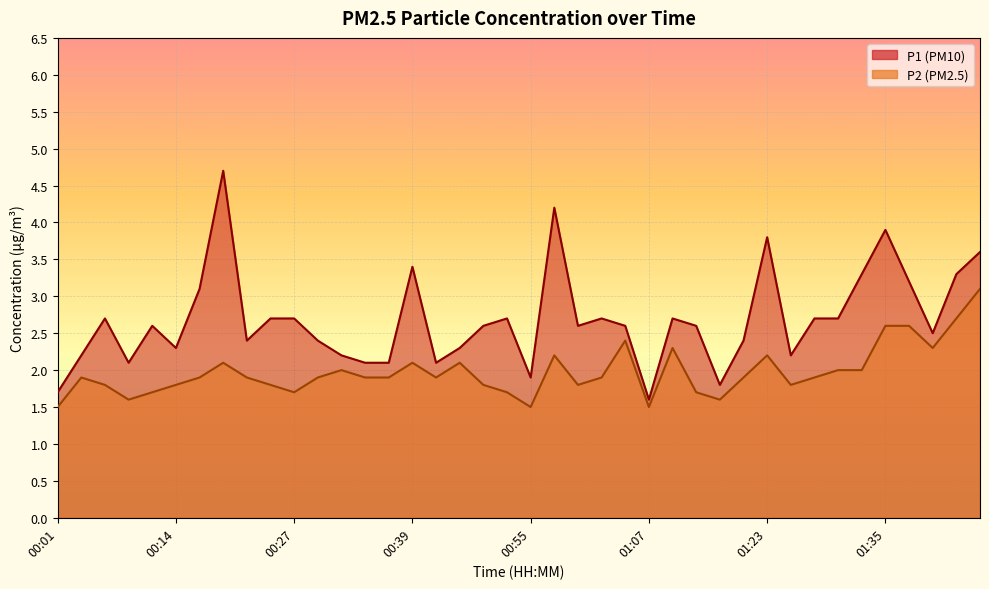

Rank the series by their maximum value, from lowest to highest.

P2, P1